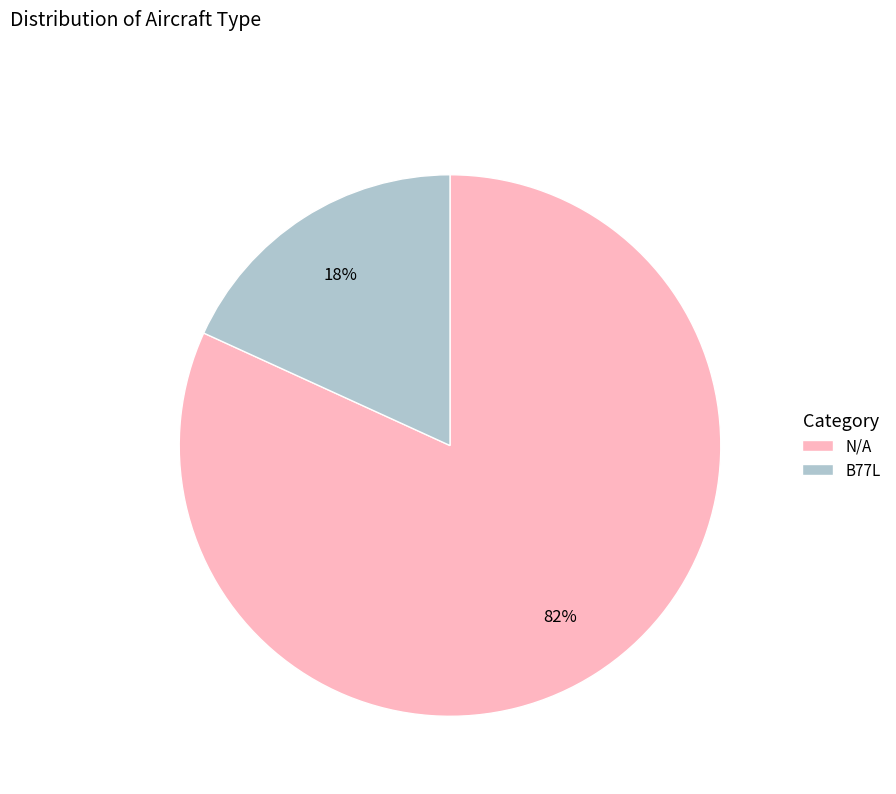

Which category has the smallest portion of the pie?

B77L